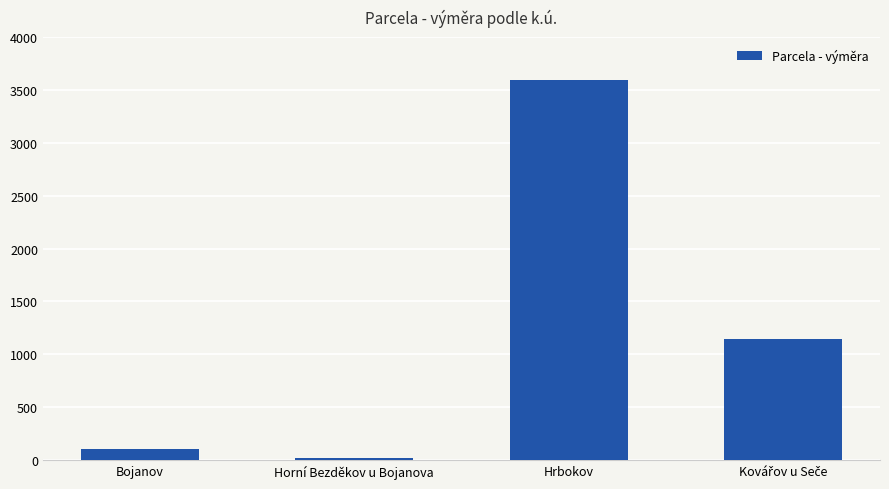

Reading left to right, transcribe all the data shown in this chart.

108	23	3593	1142